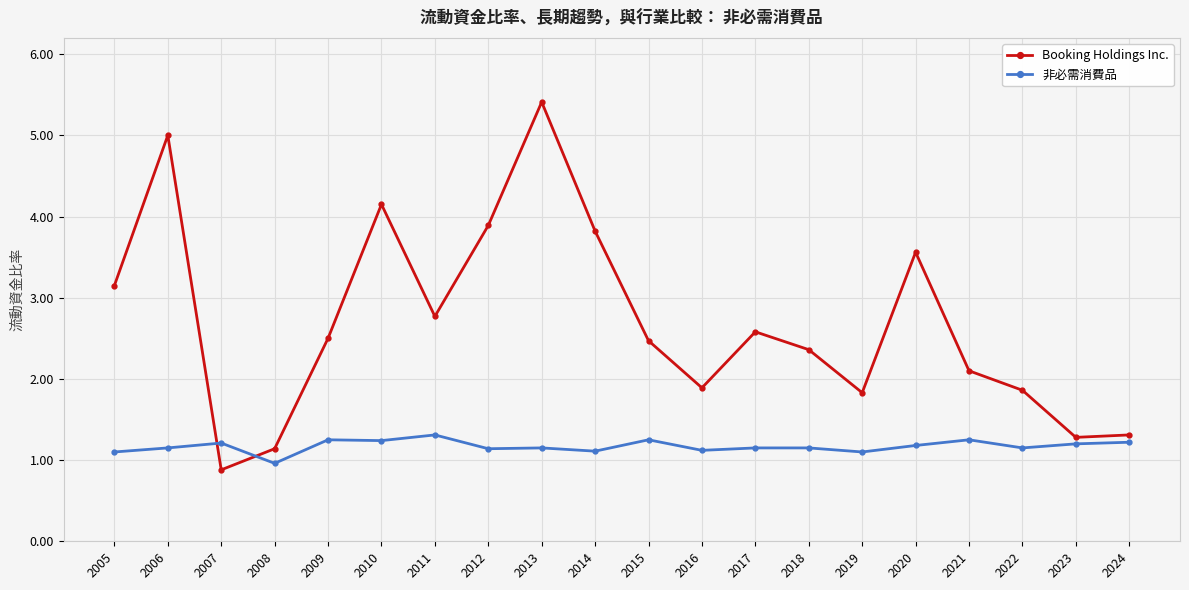

Where is 非必需消費品 nearest to the value 1?

2008